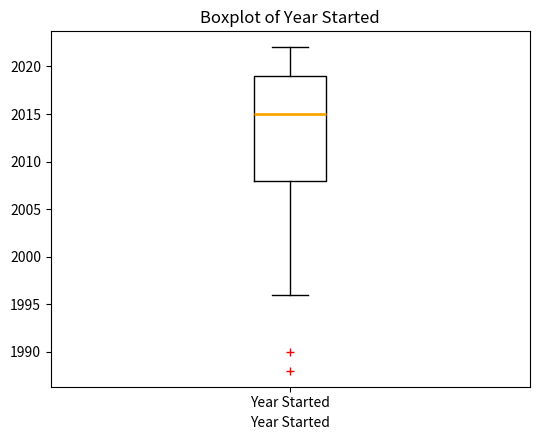

Transcribe this box plot: give where the median line is, the range the box spans, and where the two whiskers end, as read against the y-axis. The values are not printed on the chart, so give them approximately, as read against the axis.

median 2015, box 2008 to 2019, whiskers 1996 to 2022